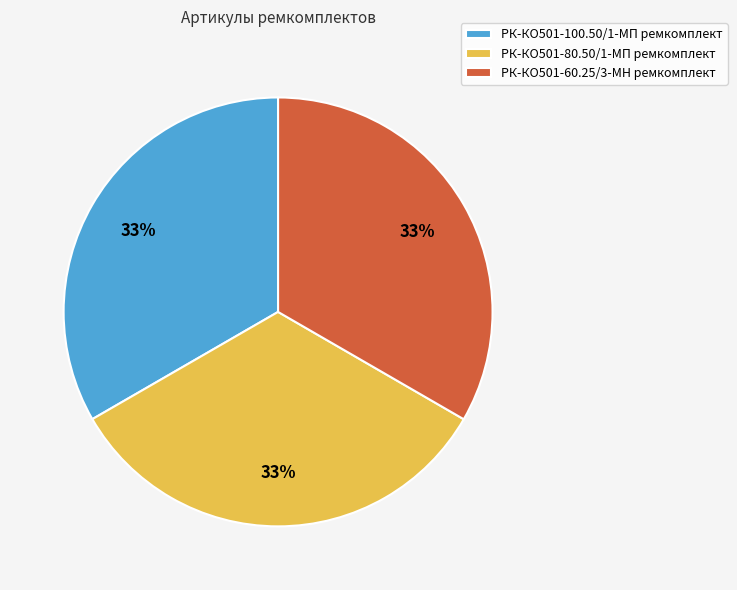

Do РК-КО501-100.50/1-МП ремкомплект and РК-КО501-60.25/3-МН ремкомплект together represent more than half of the pie?

Yes